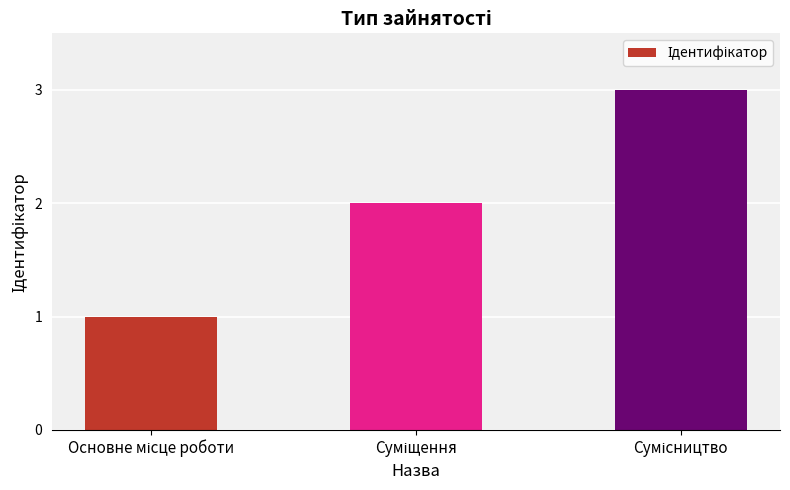

Does the chart contain any negative values?

No